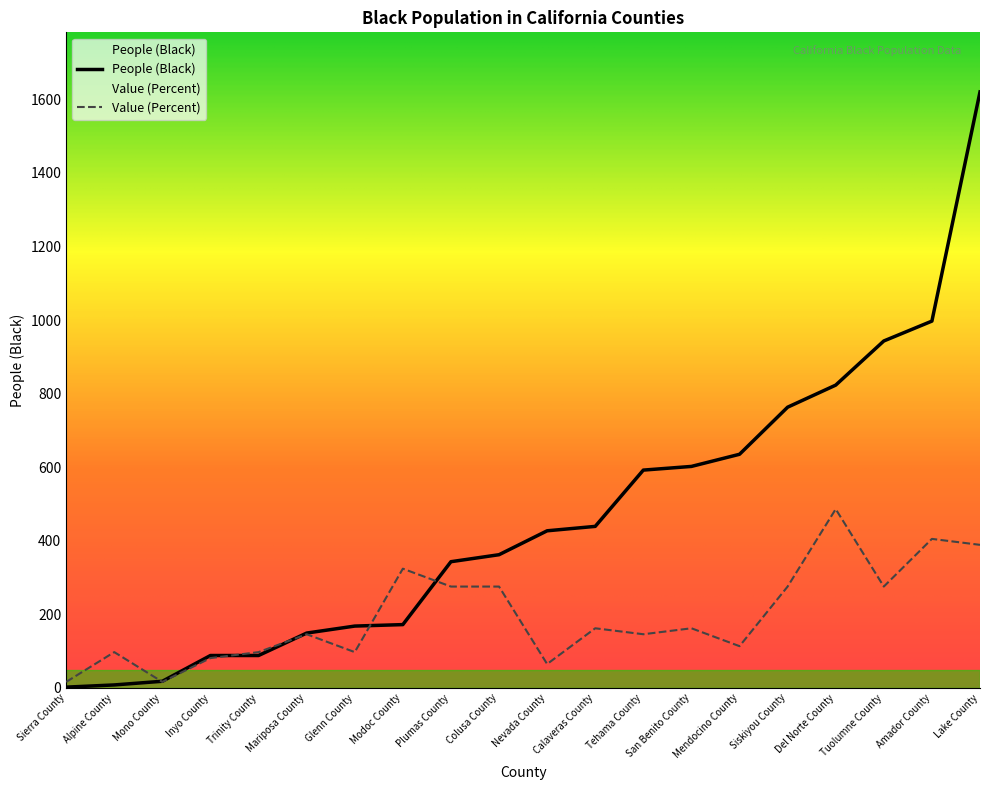

Rank the series by their maximum value, from lowest to highest.

Value (Percent), People (Black)